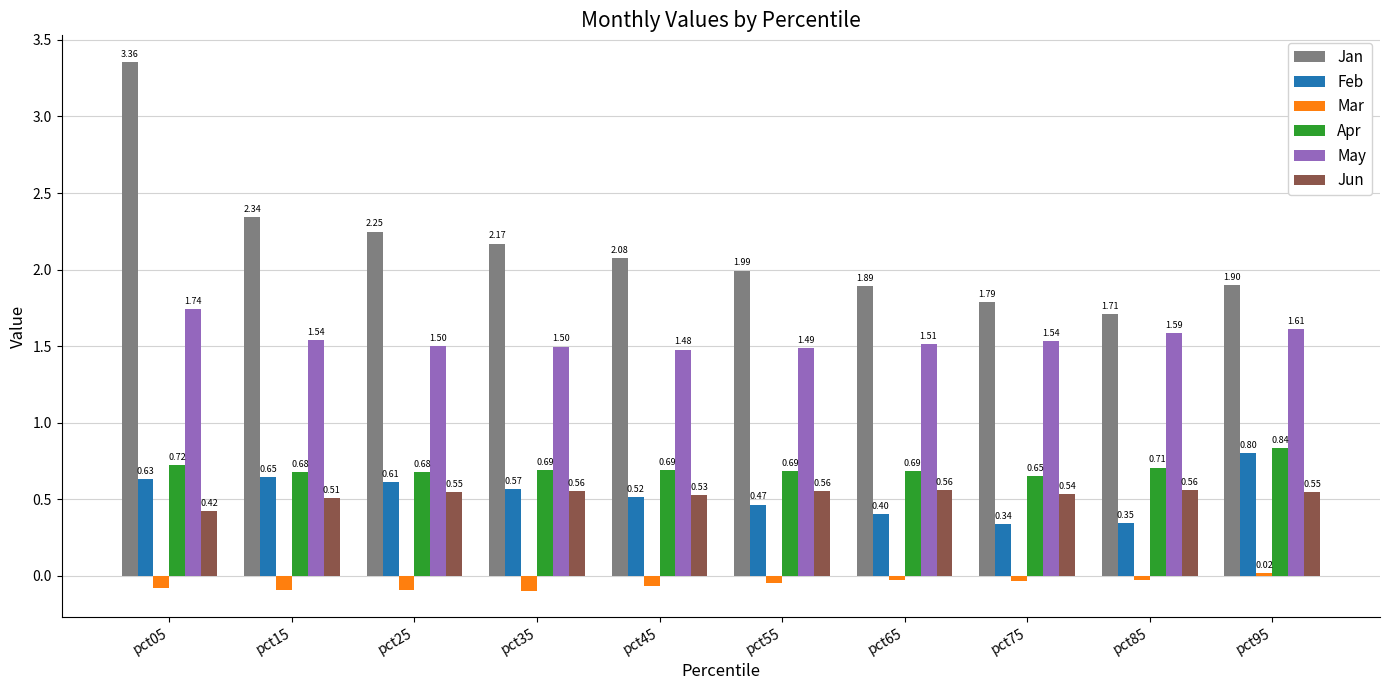

What is the sum of all Mar values?

-0.5